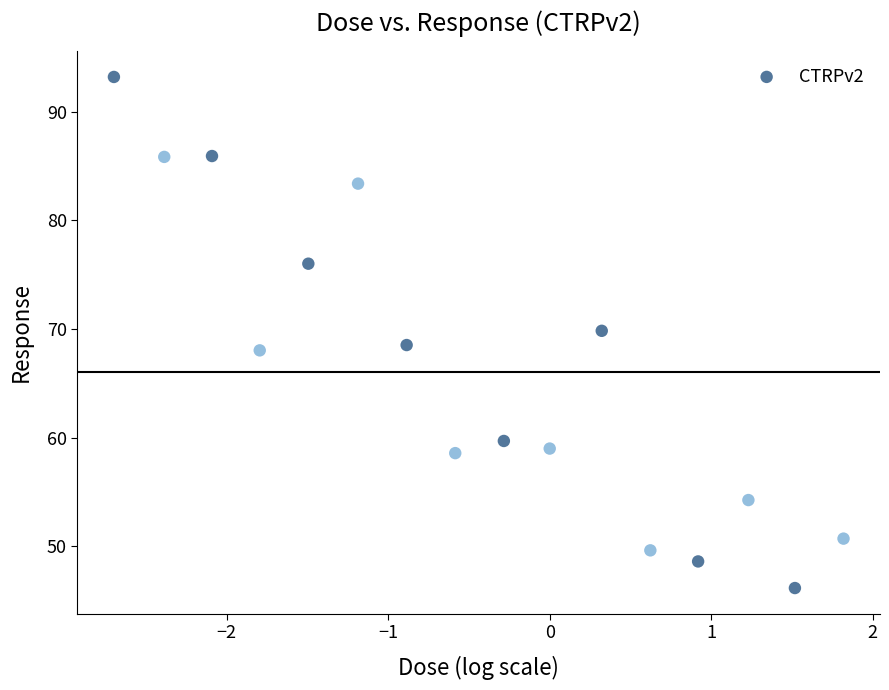

What is the range of X values (max minus min)?

4.5